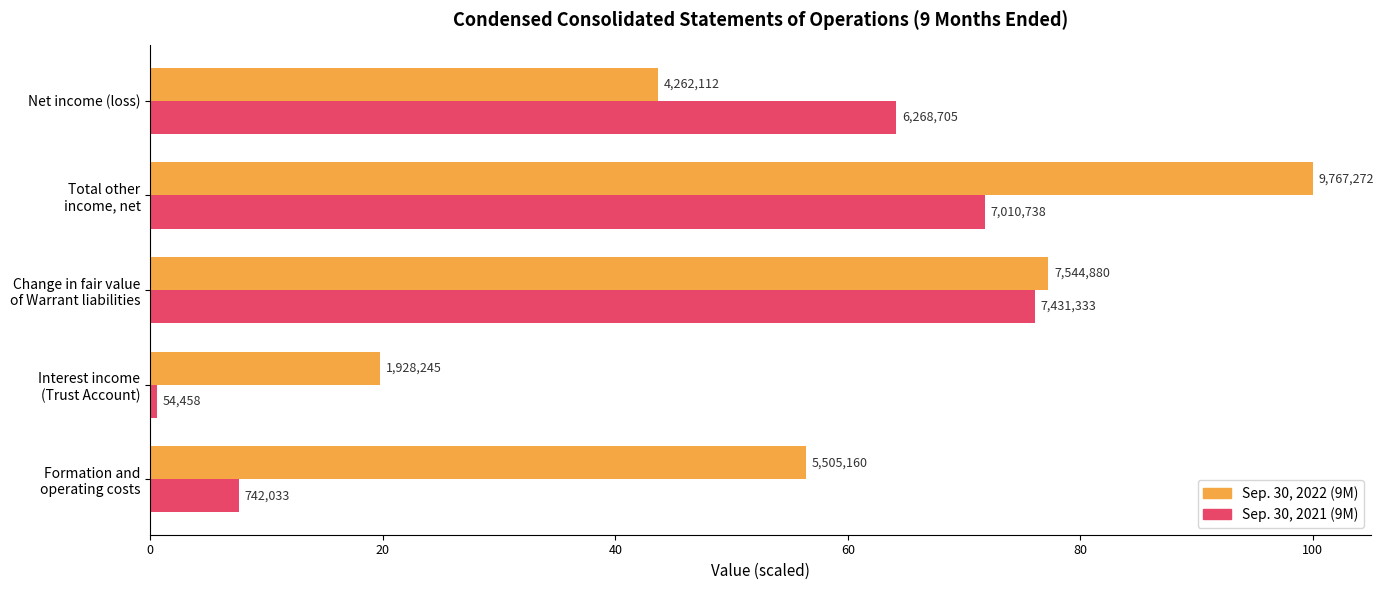

What are all the series names shown in the legend?

Sep. 30, 2022 (9M), Sep. 30, 2021 (9M)